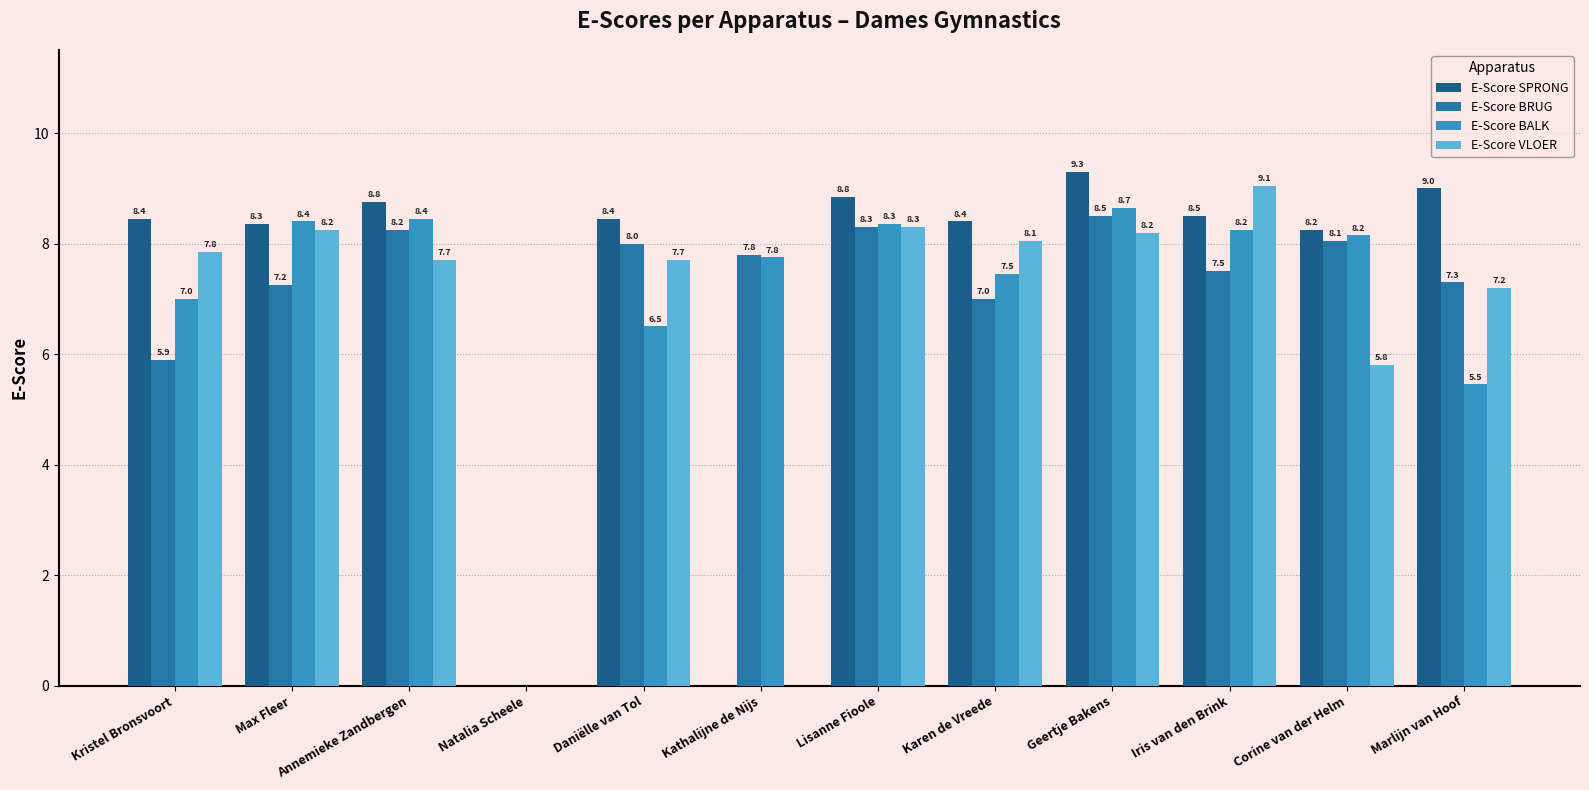

How many groups of bars are there?

12